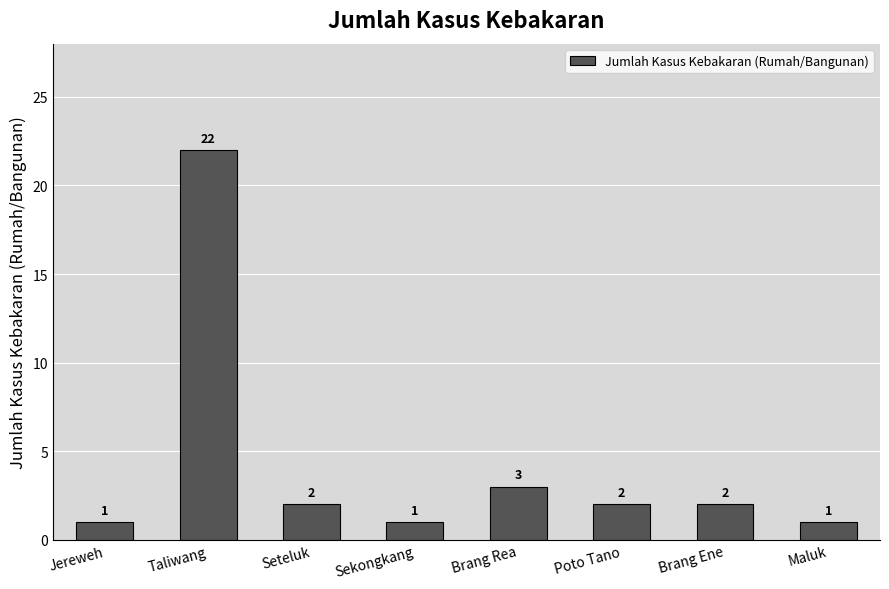

Reading left to right, extract all data points from this chart.

Jereweh=1	Taliwang=22	Seteluk=2	Sekongkang=1	Brang Rea=3	Poto Tano=2	Brang Ene=2	Maluk=1